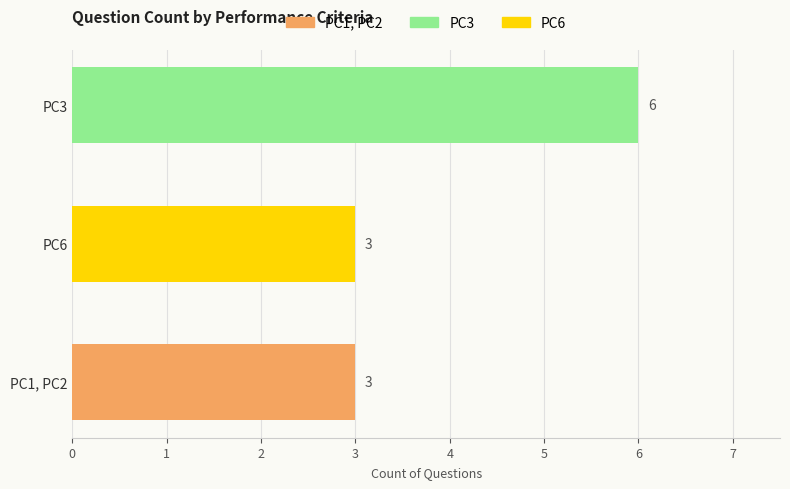

What is the sum of the values at PC6 and PC3?

9